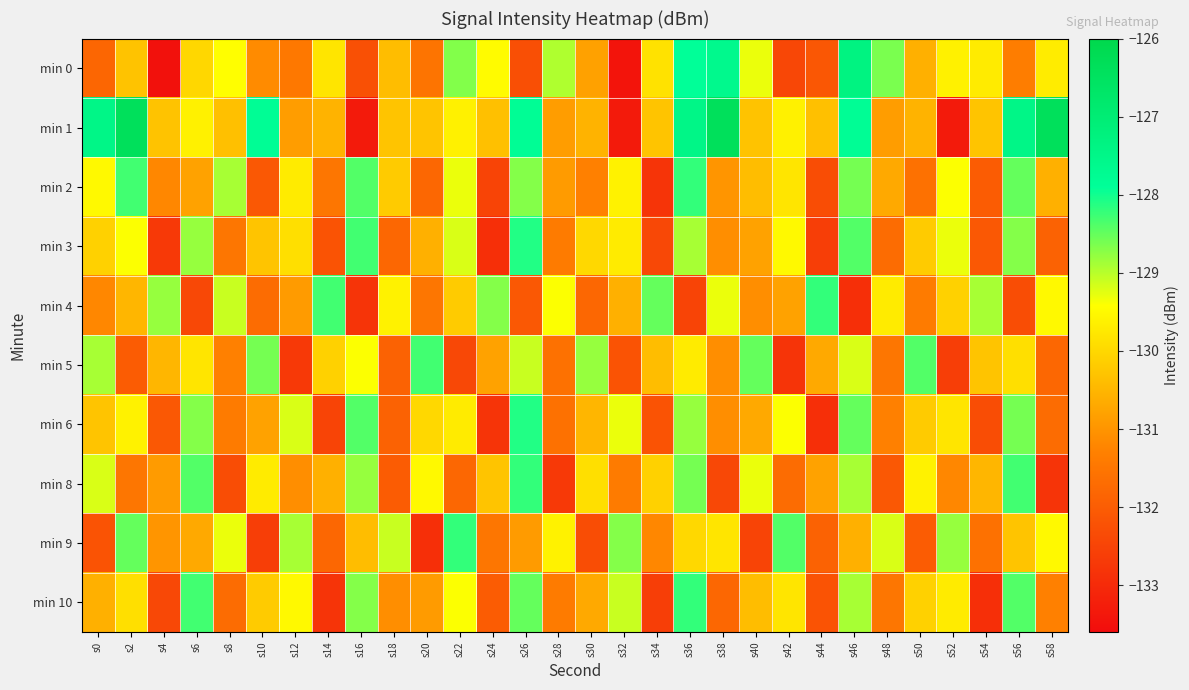

What is the total value across all series at s56?

-1293.8